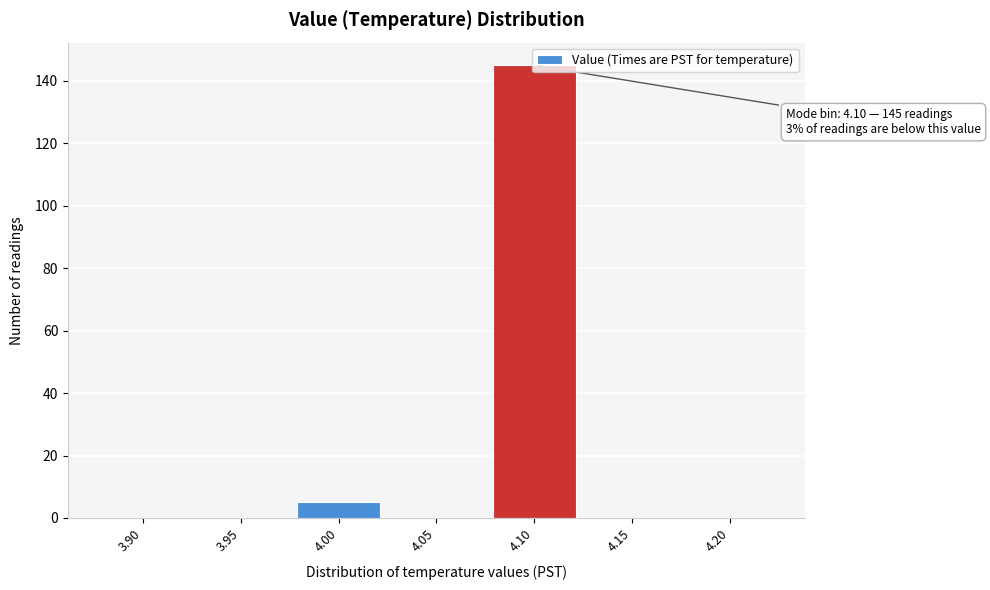

The chart shows a value of -78 at 3.95. True or false?

False